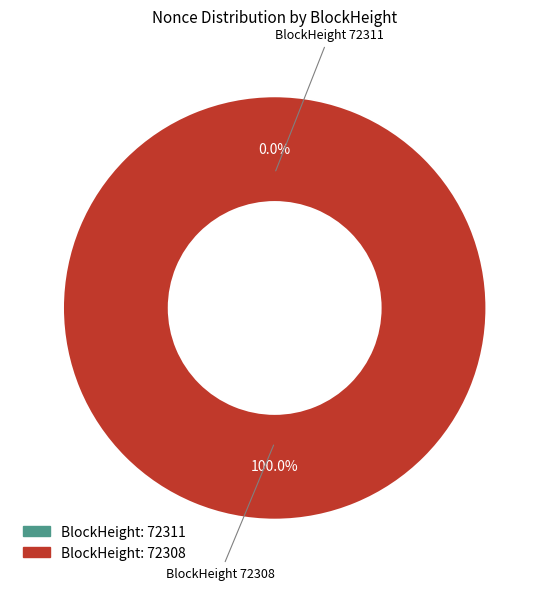

What is the smallest slice in the pie chart?

72311